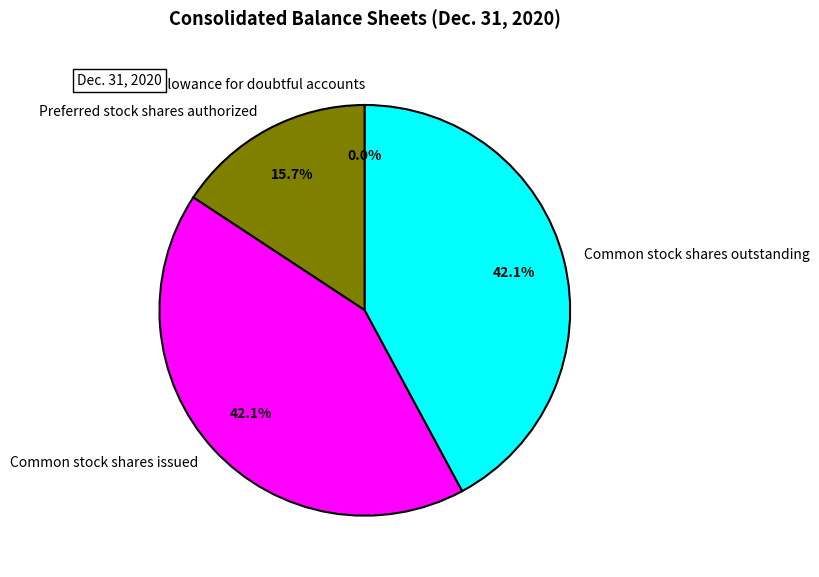

What portion of the pie excludes Preferred stock shares authorized?

84.3%